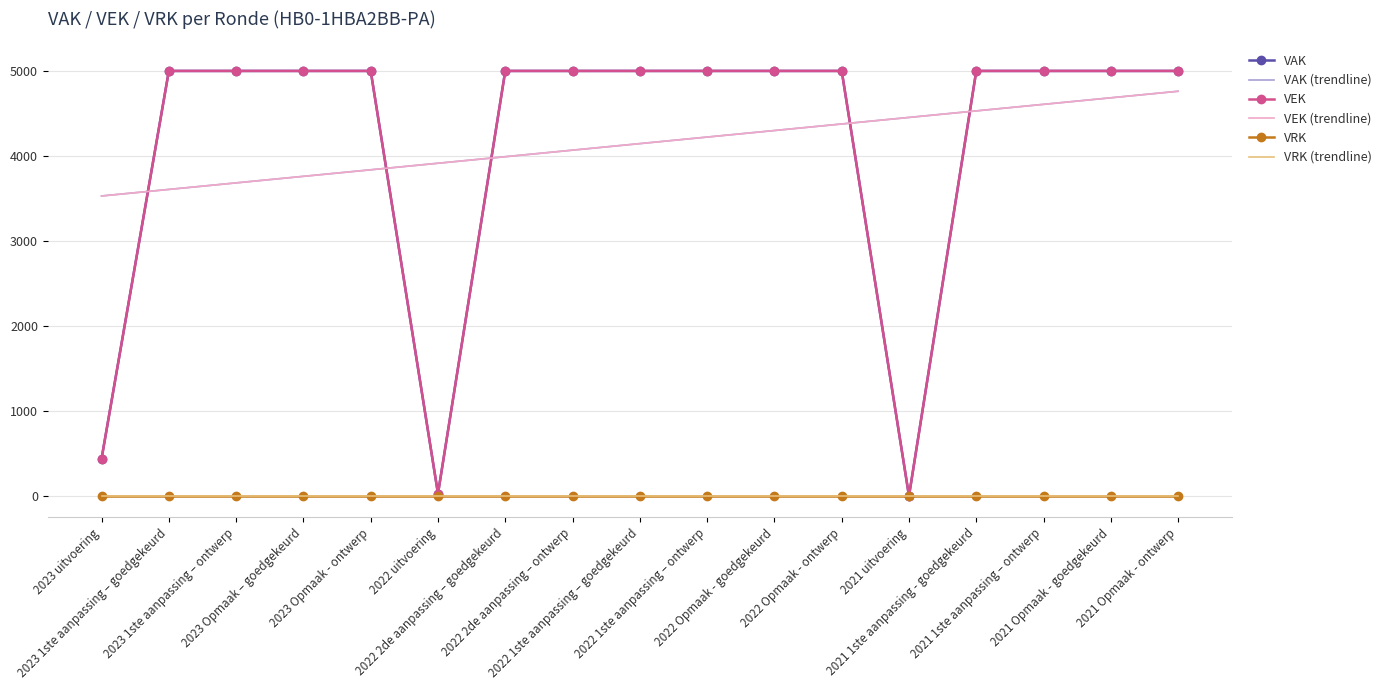

What is the value of the VEK point at the 2nd from the left?

5000.0